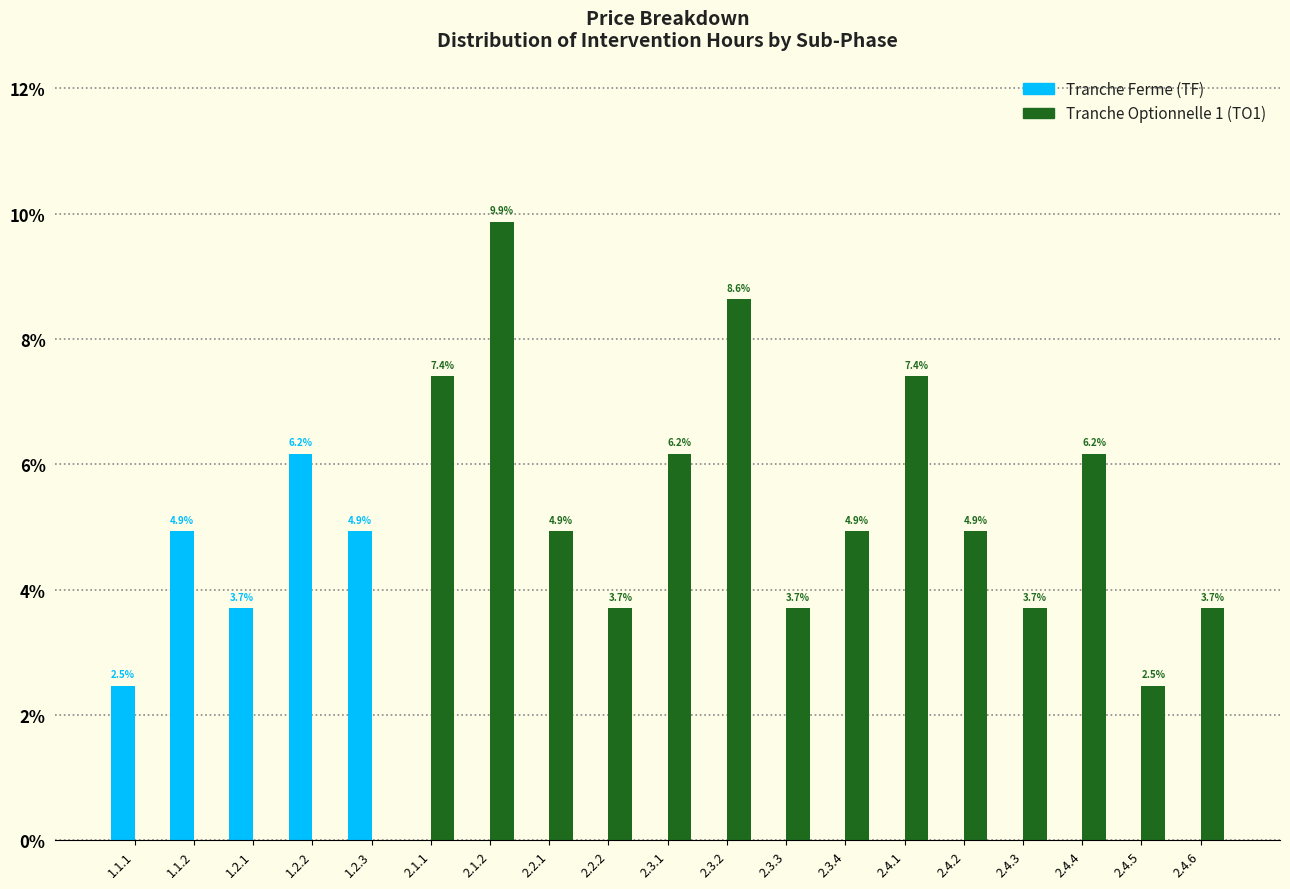

Reading left to right, list all the values displayed in this chart.

Tranche Ferme (TF): 1.1.1=2.5	1.1.2=4.9	1.2.1=3.7	1.2.2=6.2	1.2.3=4.9	2.1.1=0.0	2.1.2=0.0	2.2.1=0.0	2.2.2=0.0	2.3.1=0.0	2.3.2=0.0	2.3.3=0.0	2.3.4=0.0	2.4.1=0.0	2.4.2=0.0	2.4.3=0.0	2.4.4=0.0	2.4.5=0.0	2.4.6=0.0
Tranche Optionnelle 1 (TO1): 1.1.1=0.0	1.1.2=0.0	1.2.1=0.0	1.2.2=0.0	1.2.3=0.0	2.1.1=7.4	2.1.2=9.9	2.2.1=4.9	2.2.2=3.7	2.3.1=6.2	2.3.2=8.6	2.3.3=3.7	2.3.4=4.9	2.4.1=7.4	2.4.2=4.9	2.4.3=3.7	2.4.4=6.2	2.4.5=2.5	2.4.6=3.7